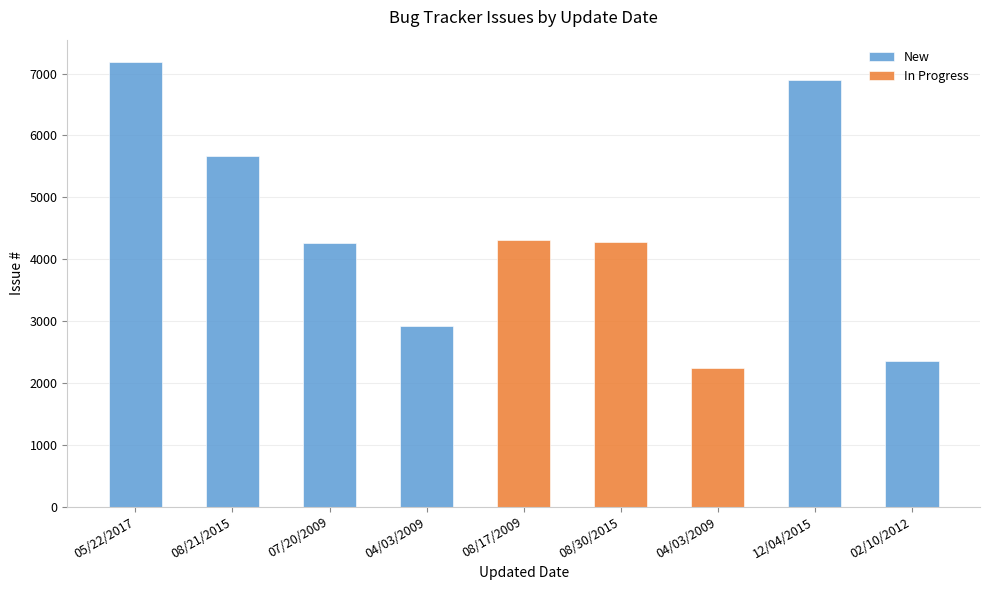

Rank the categories by value from highest to lowest.

05/22/2017, 12/04/2015, 08/21/2015, 08/17/2009, 08/30/2015, 07/20/2009, 04/03/2009, 02/10/2012, 04/03/2009